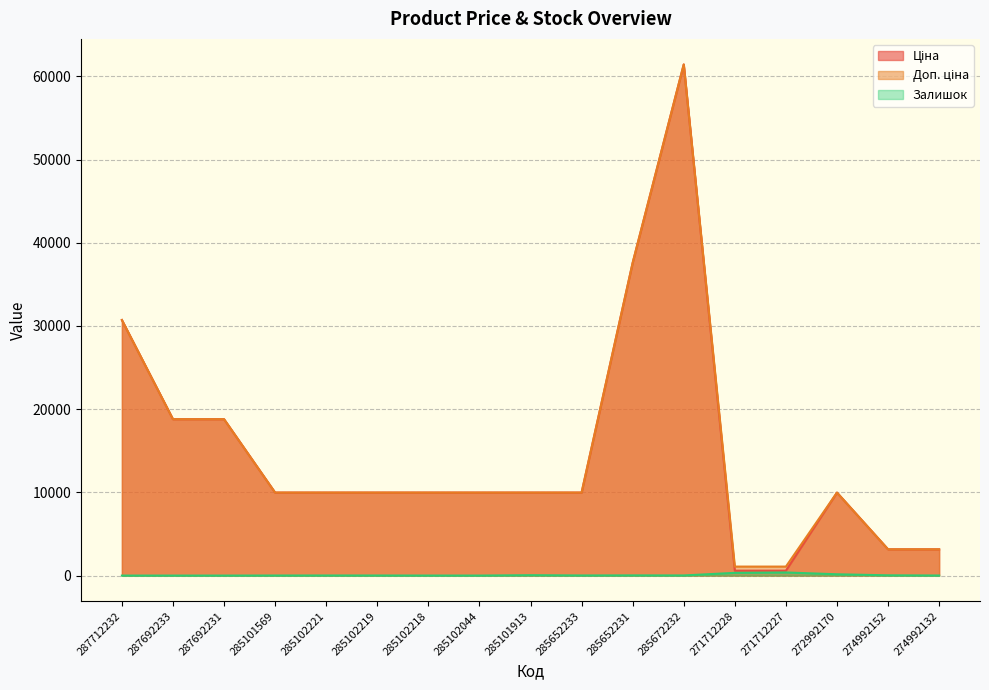

True or false: Залишок and Доп. ціна intersect in this chart.

False